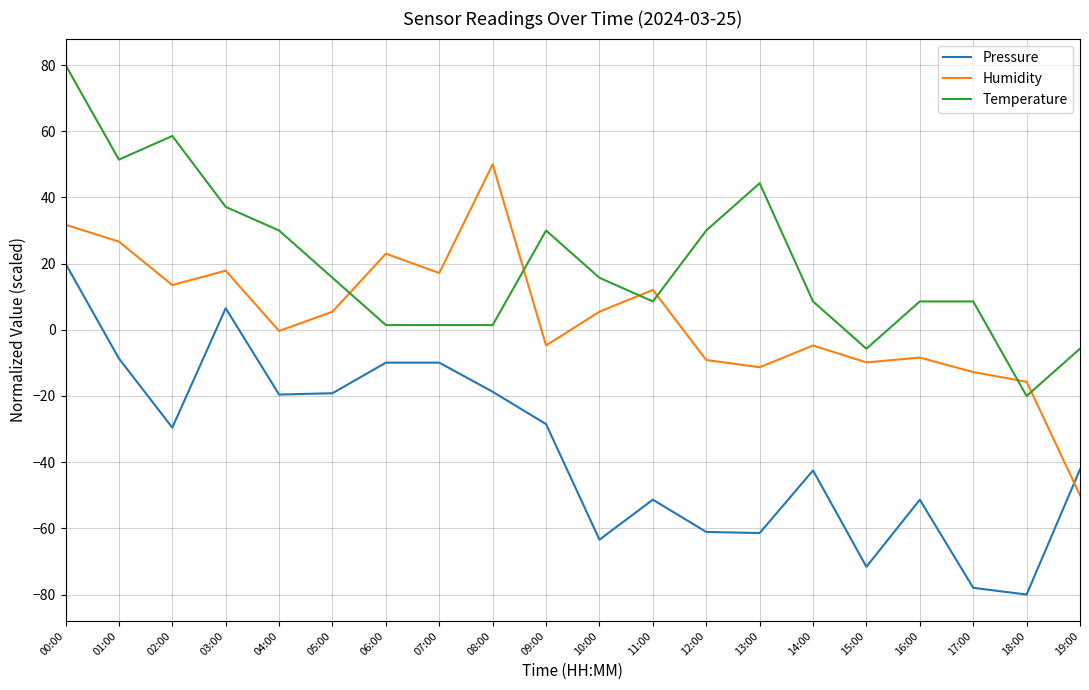

At which label does Humidity first exceed 5?

00:00